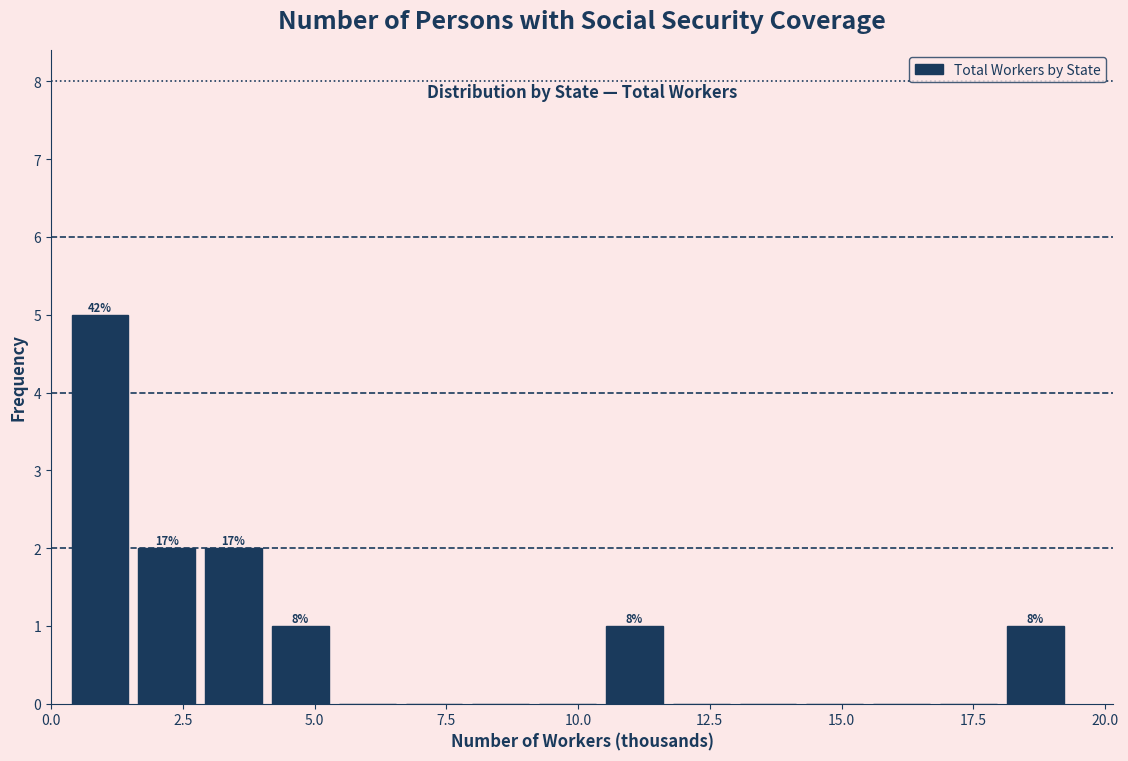

Around what value on the x-axis is the tallest bar? Give the approximate position of its centre, as read against the axis.

1.0